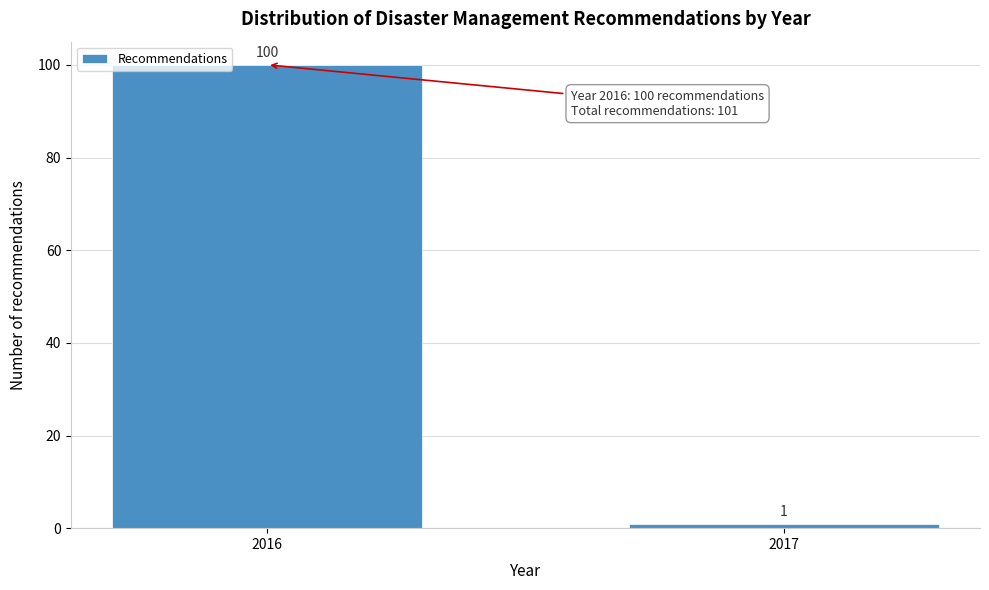

Reading right to left, transcribe all the data shown in this chart.

2017=1	2016=100